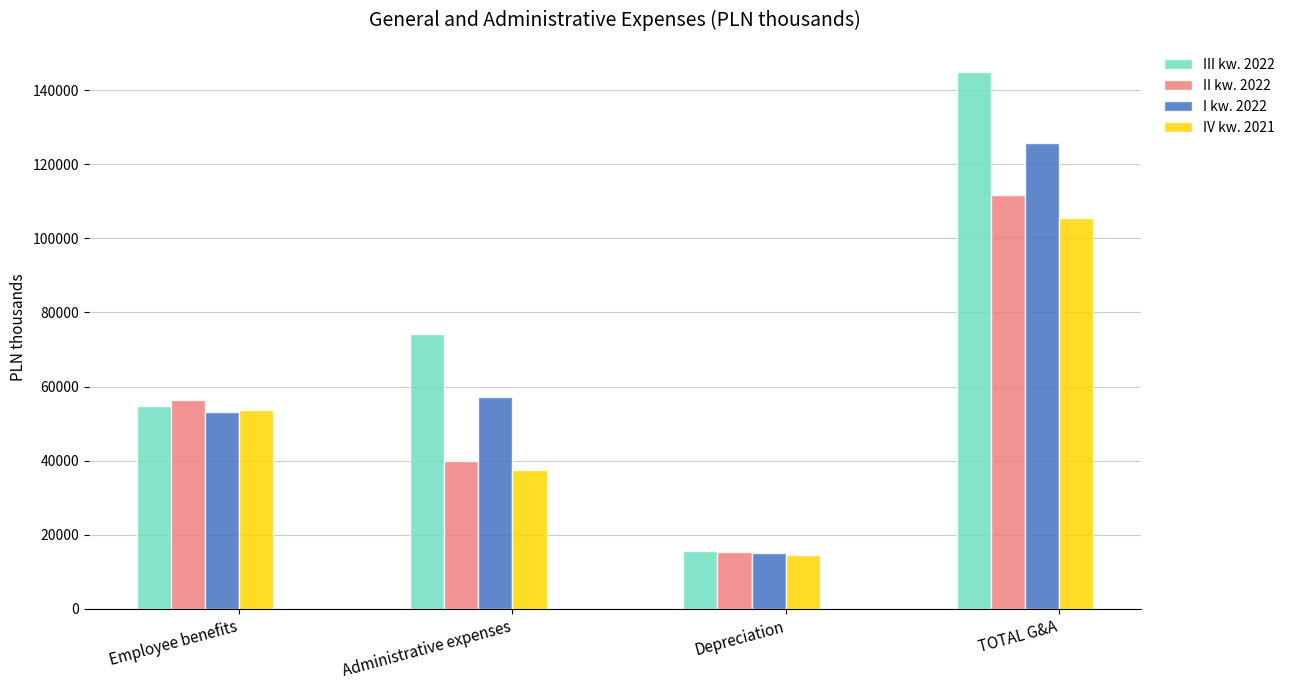

What is the average value of the I kw. 2022 series?

62802